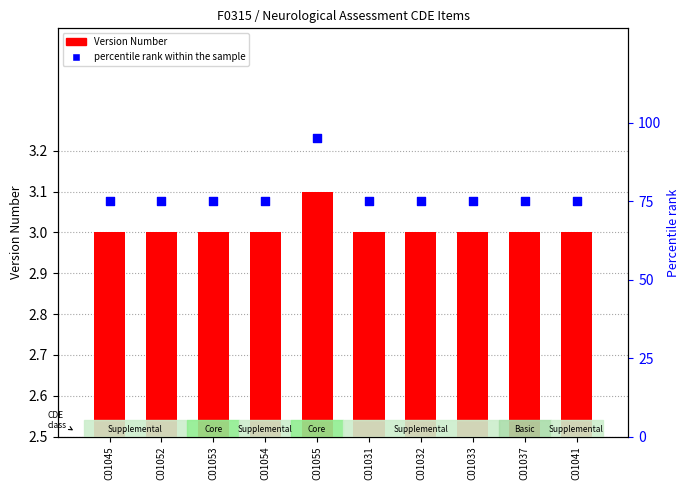

At which category is the sum across all series the highest?

C01055